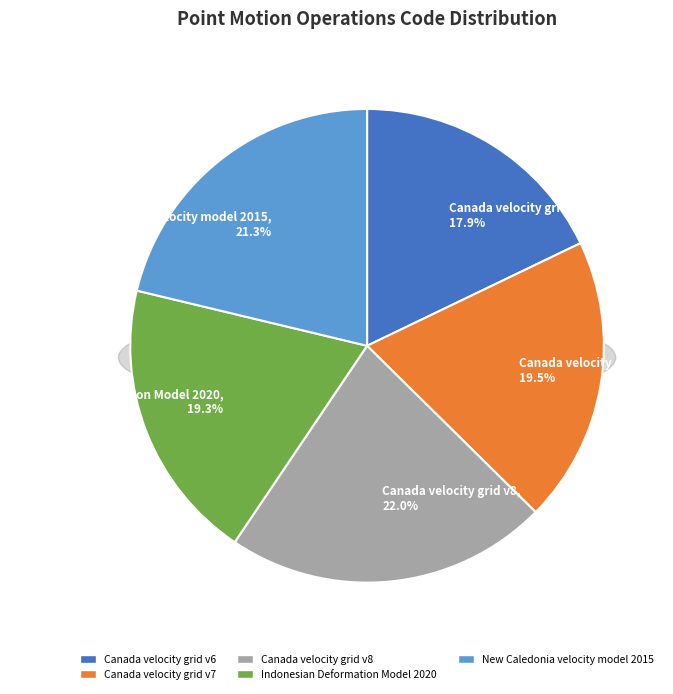

Approximately how many times larger is the value at Indonesian Deformation Model 2020 compared to Canada velocity grid v8?

0.9